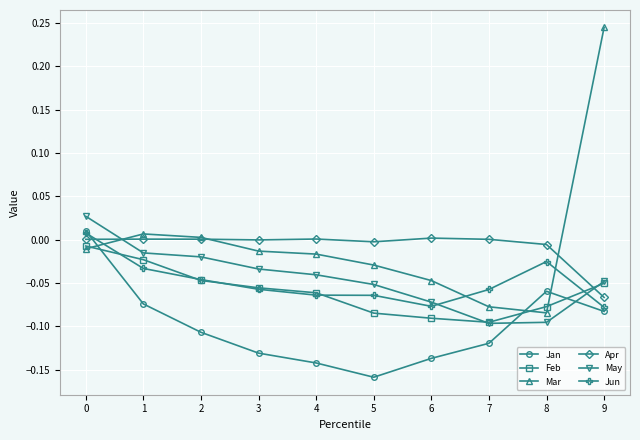

Which series has the widest spread of values?

Mar